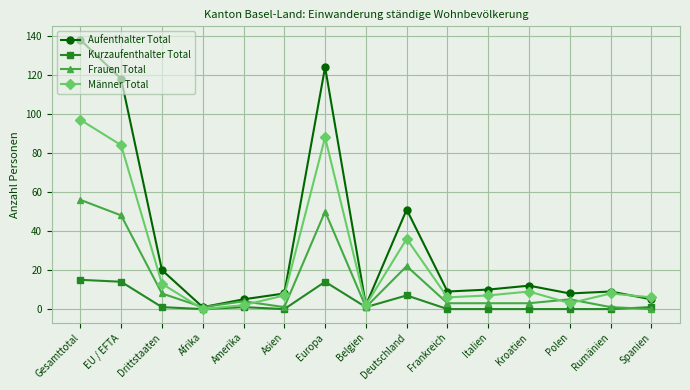

What is the label of the 10th point from the right?

Asien